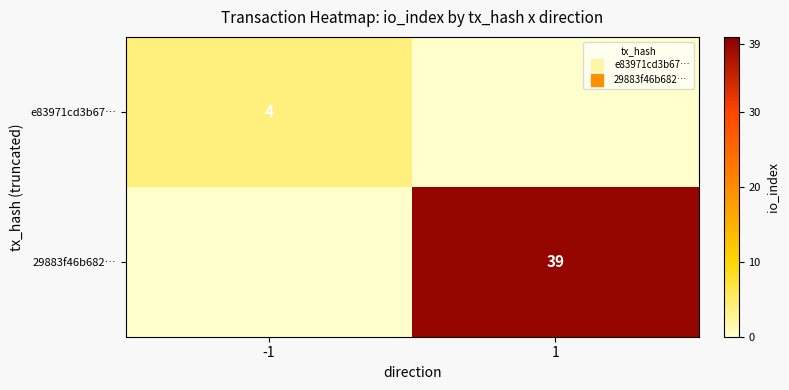

What is the greatest value displayed?

39